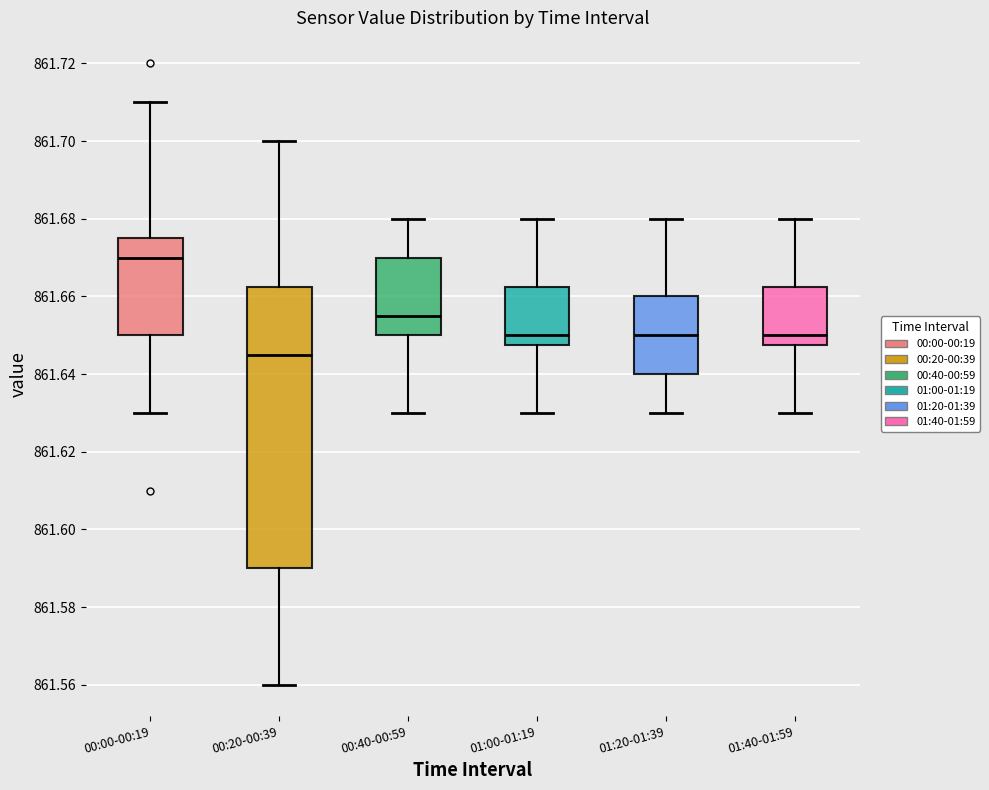

Where does the lower whisker of the box for 01:40-01:59 end on the y-axis? The values are not printed on the chart, so give them approximately, as read against the axis.

861.630